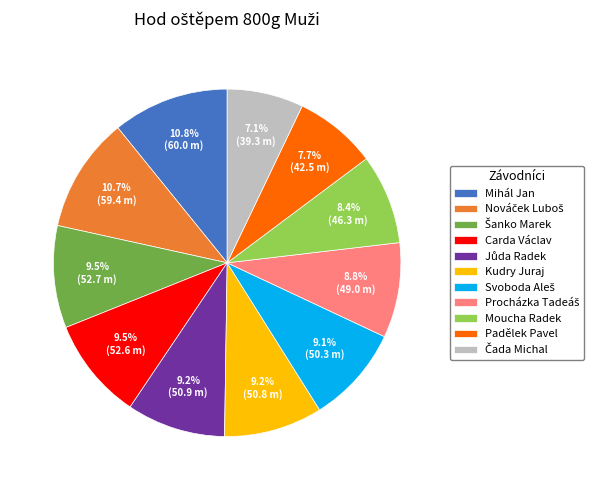

Does any single category account for the majority?

No